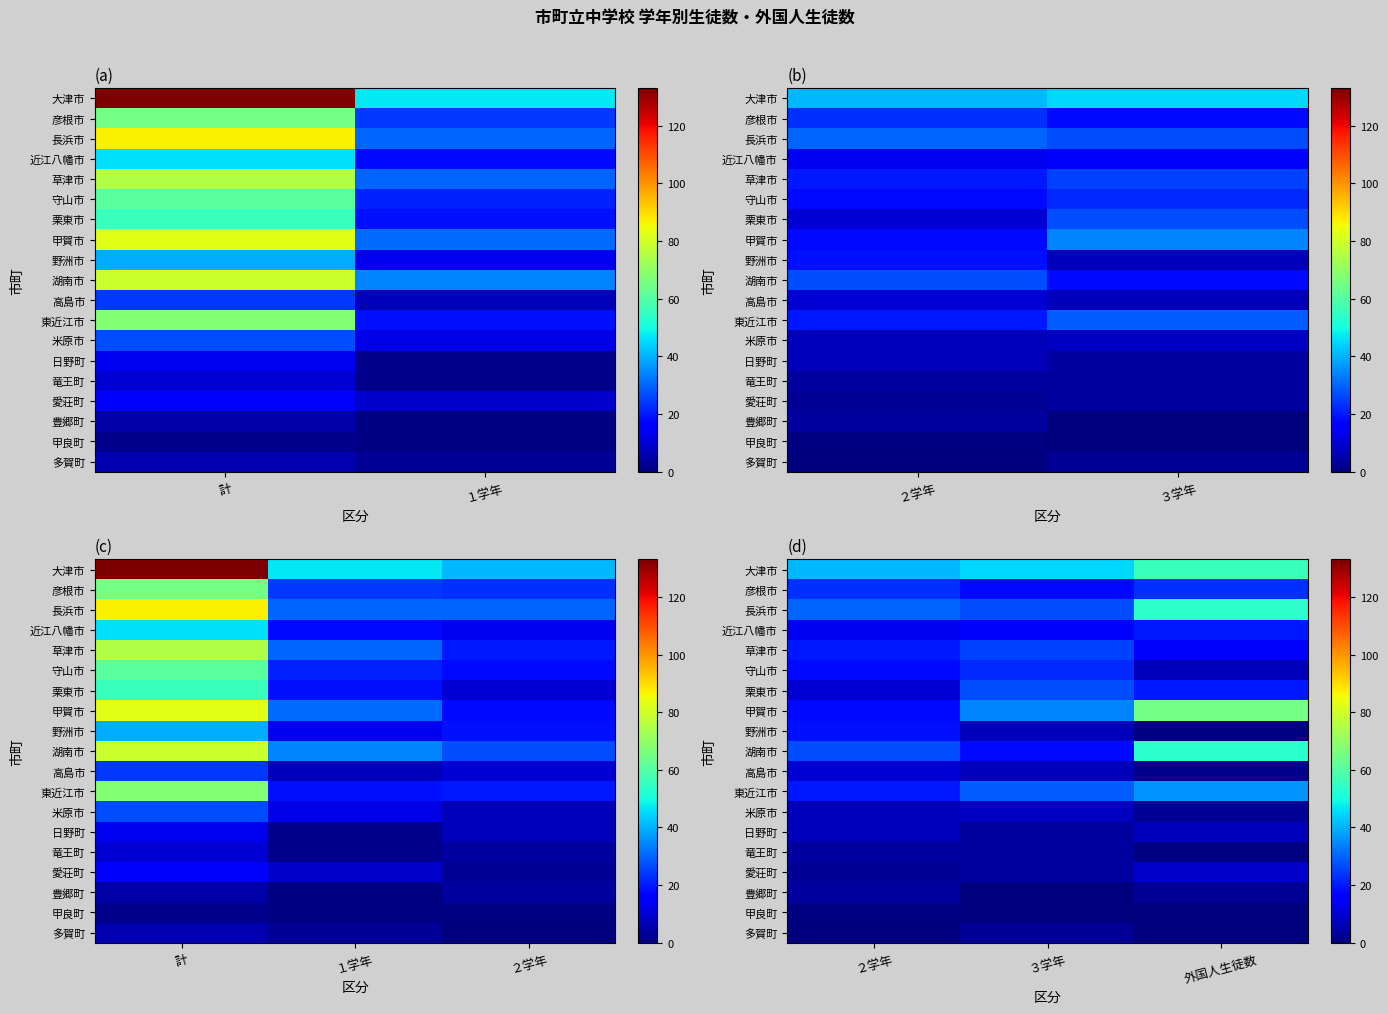

What is the average value of the 竜王町 series?

3